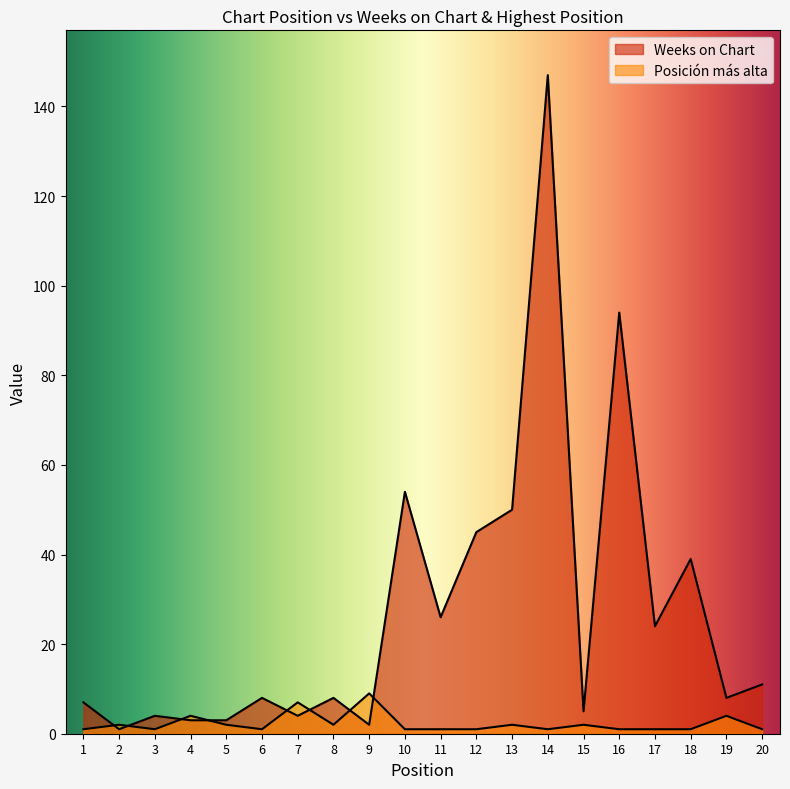

Where does the Weeks on Chart series first go above 8?

10